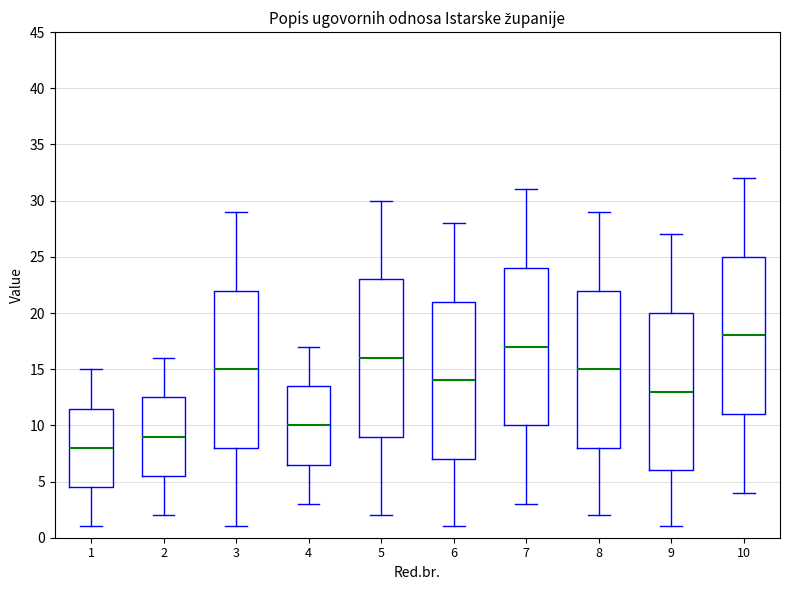

Where does the lower whisker of the box at x = 9 end on the y-axis? The values are not printed on the chart, so give them approximately, as read against the axis.

1.0